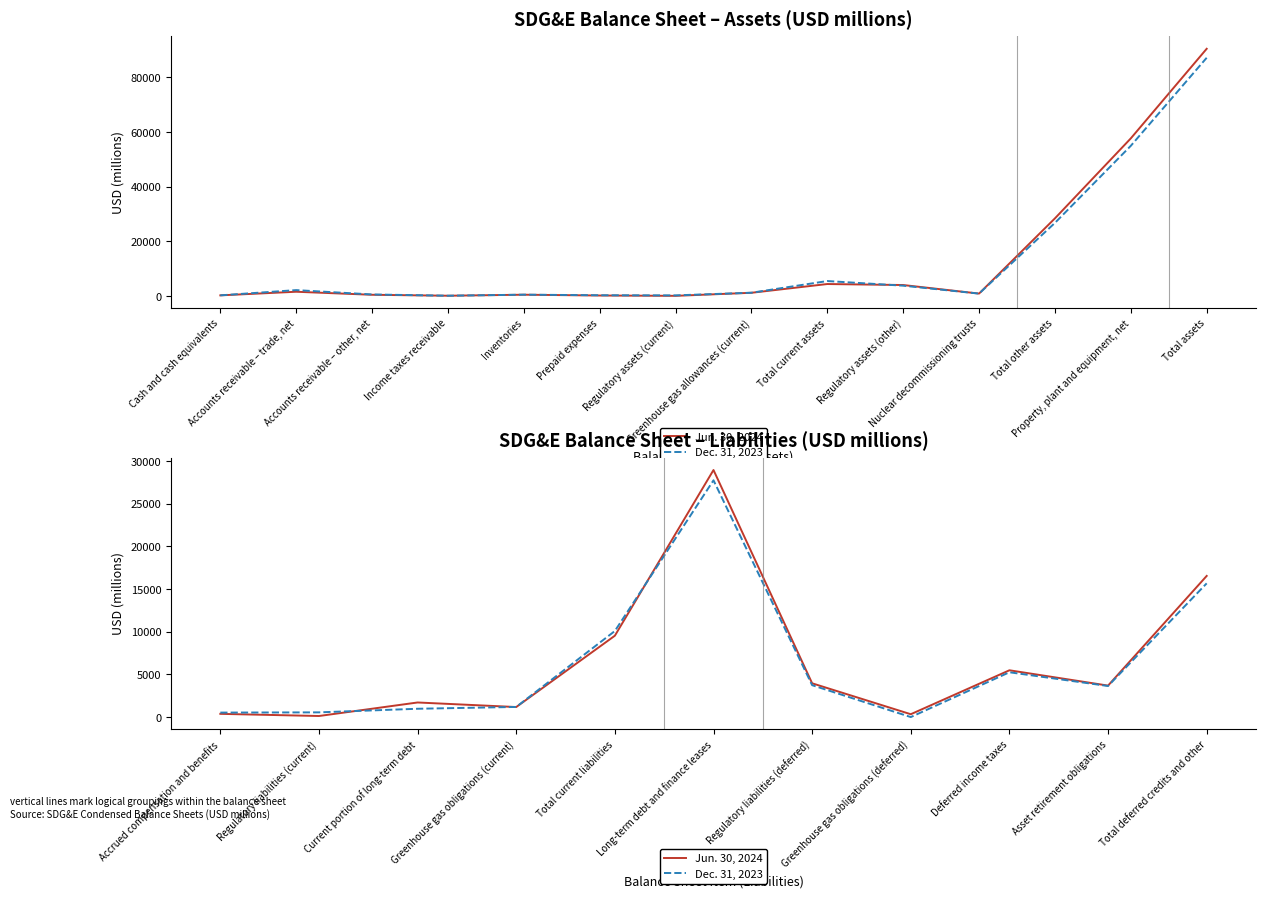

Is the value of Dec. 31, 2023 at Regulatory liabilities (deferred) greater than the value of Jun. 30, 2024 at Deferred income taxes?

No